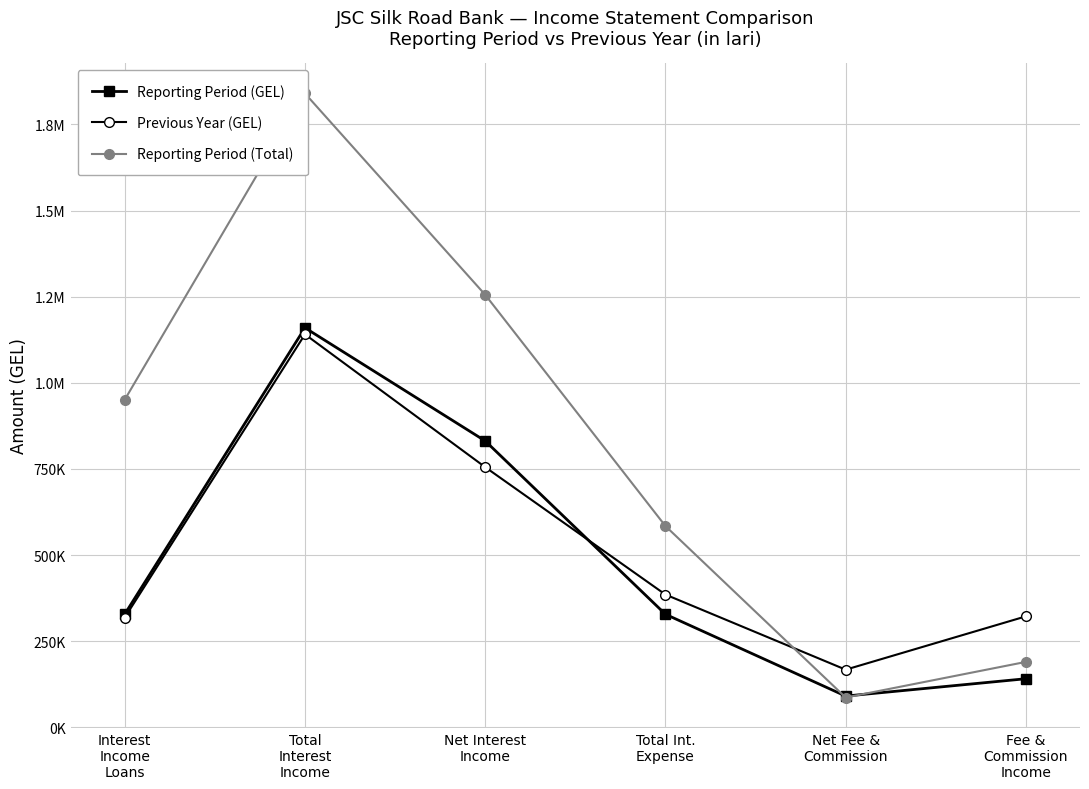

Which series has the widest spread of values?

Reporting Period (Total)